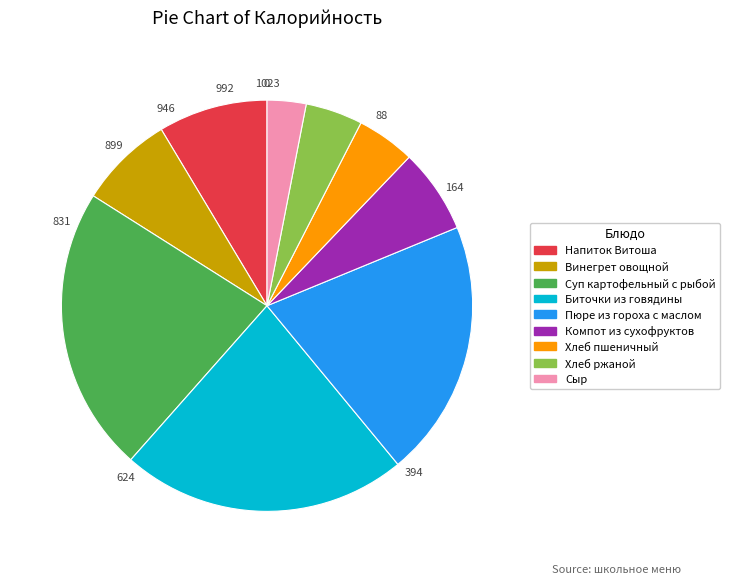

Count the number of slices in the pie.

9